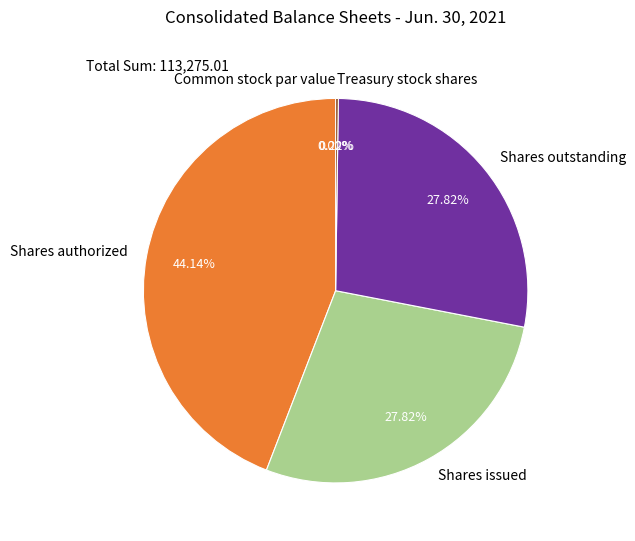

To the nearest percent, what is the average slice percentage?

20%